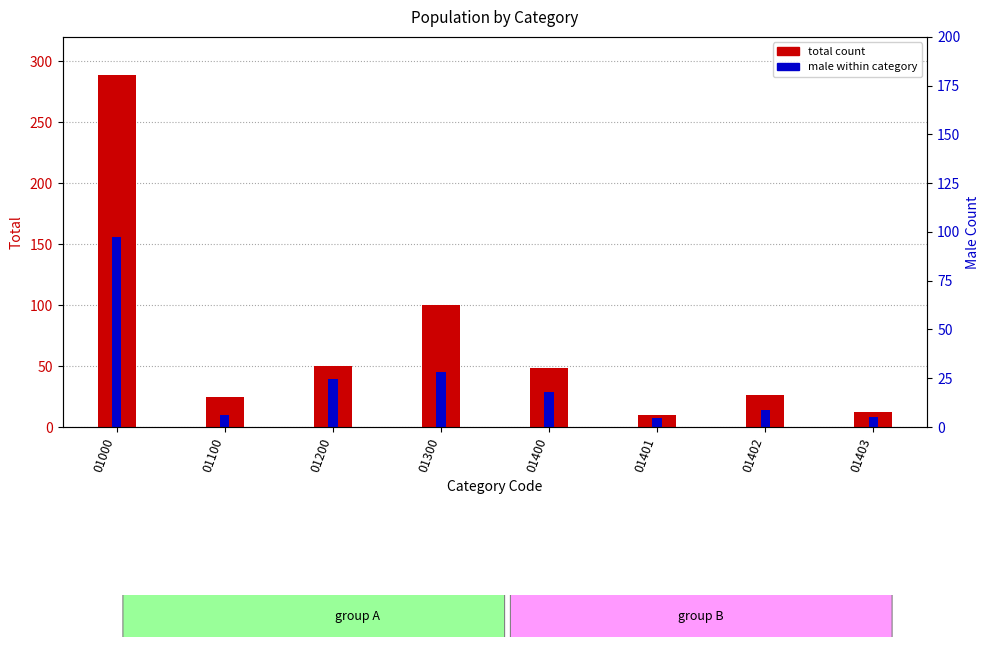

What is the maximum value shown in the chart?

289